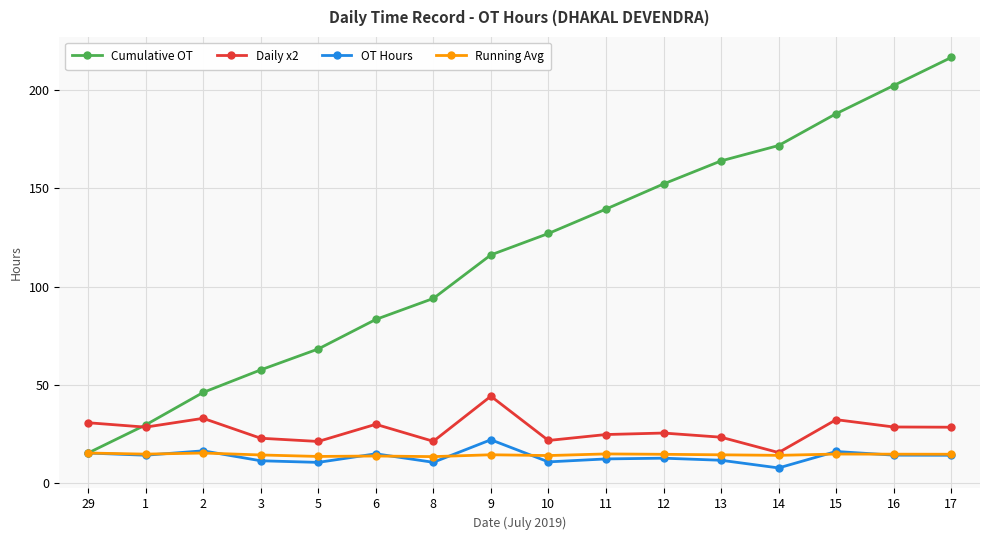

At which label does Daily x2 first exceed 28?

29